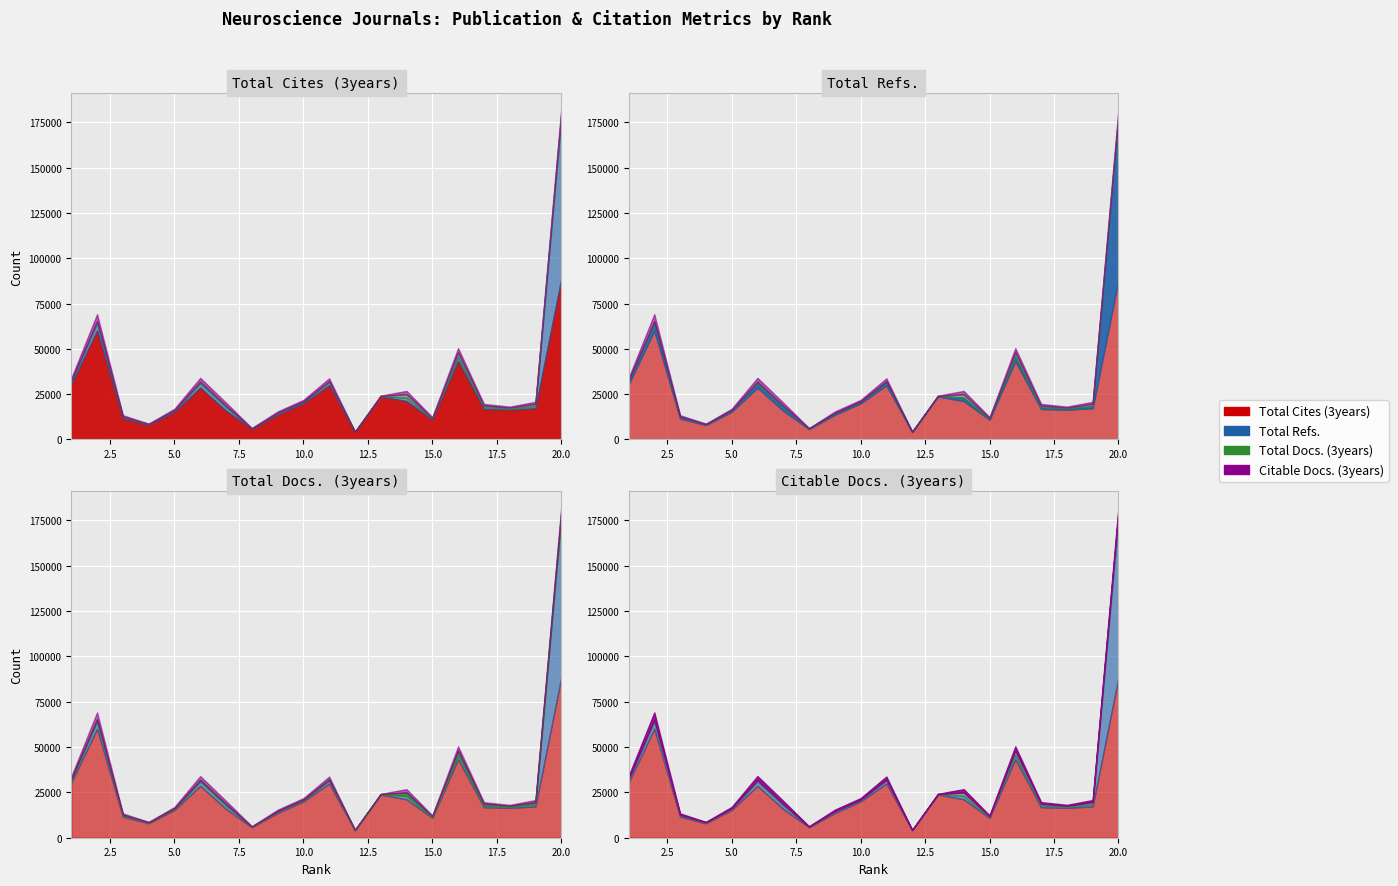

What is the value of the Total Cites (3years) point at the 6th from the left?

28631